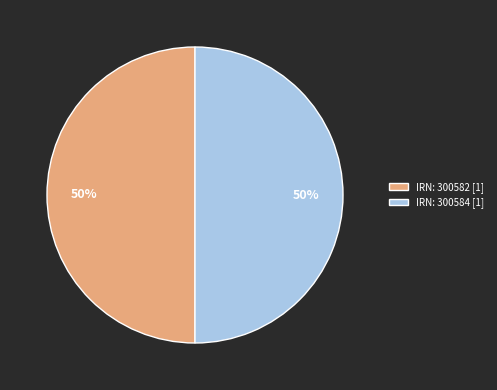

Combined, do IRN: 300584 [1] and IRN: 300582 [1] account for over 50%?

Yes